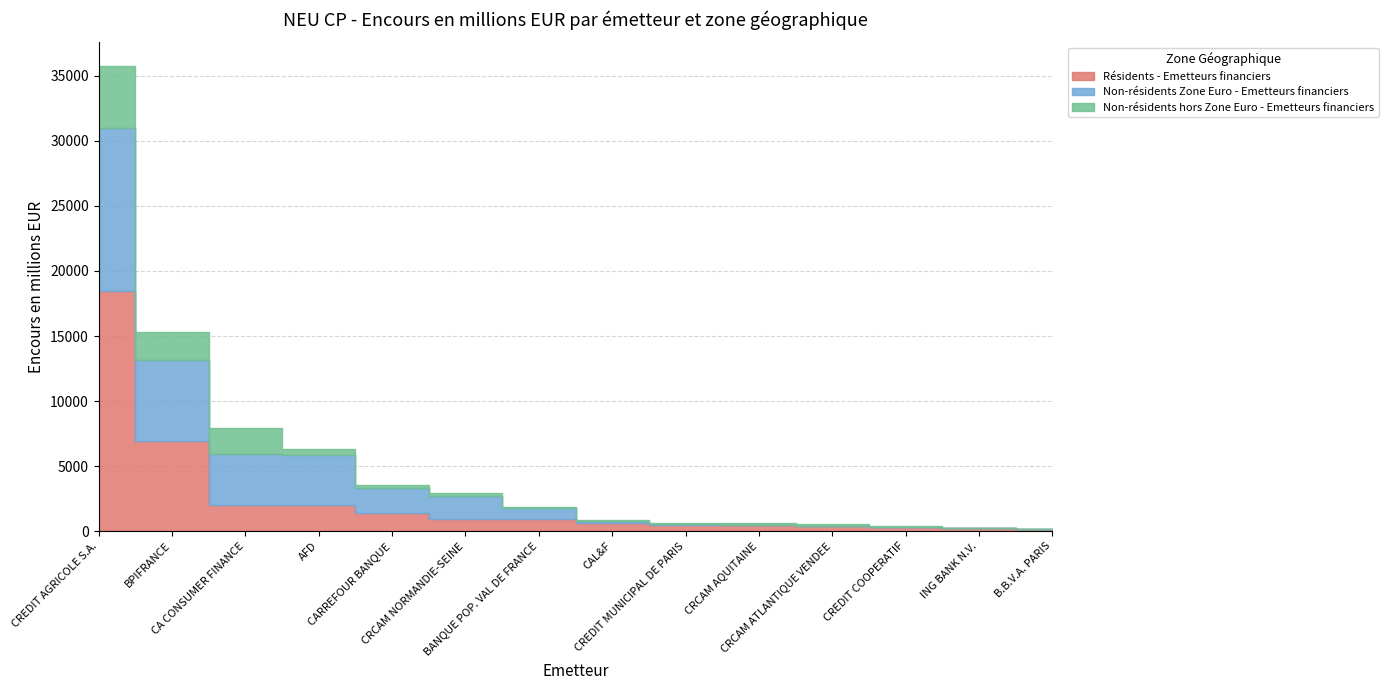

What is the label of the 2nd point from the left?

BPIFRANCE